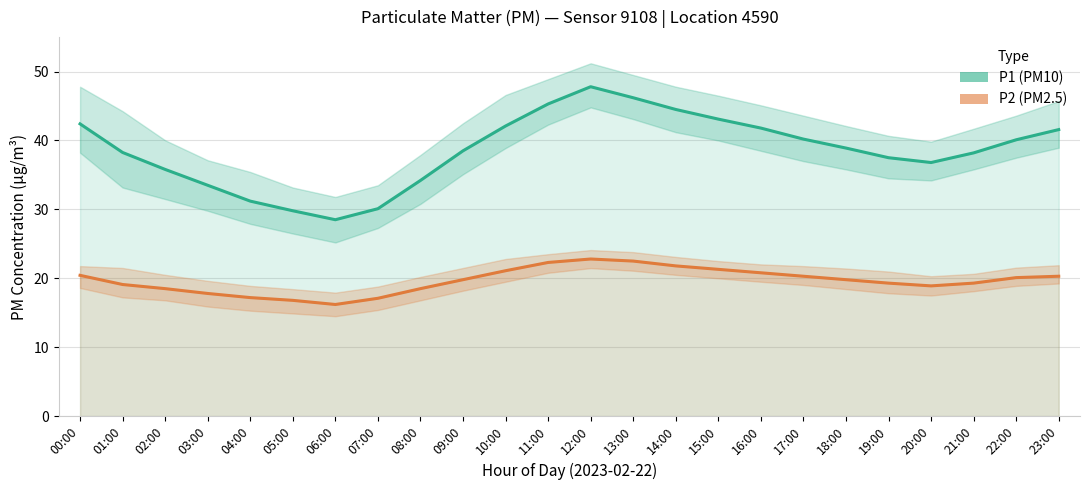

List the labels in order of P2 (PM2.5) value, smallest first.

06:00, 05:00, 07:00, 04:00, 03:00, 02:00, 08:00, 20:00, 01:00, 19:00, 21:00, 09:00, 18:00, 22:00, 17:00, 23:00, 00:00, 16:00, 10:00, 15:00, 14:00, 11:00, 13:00, 12:00